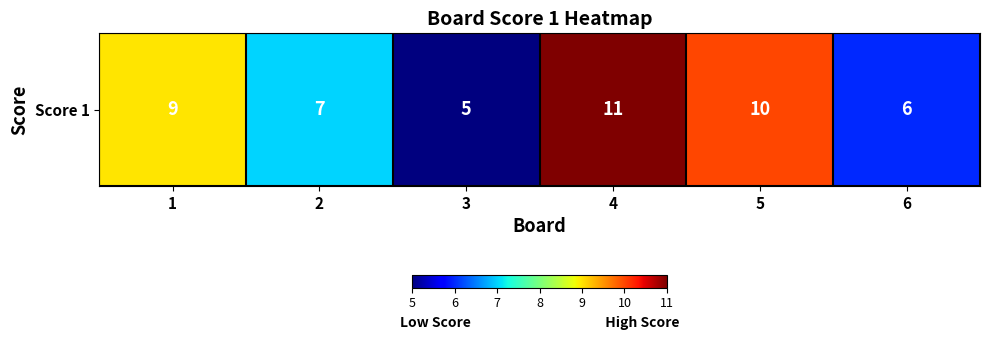

What is the greatest value displayed?

11